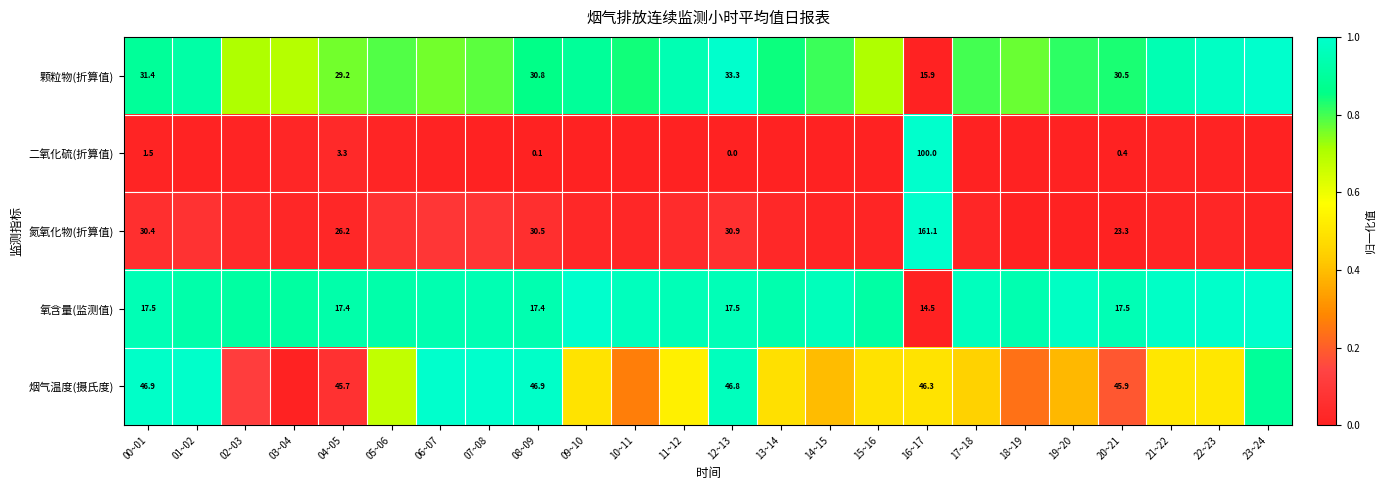

At which category is the sum across all series the highest?

12~13